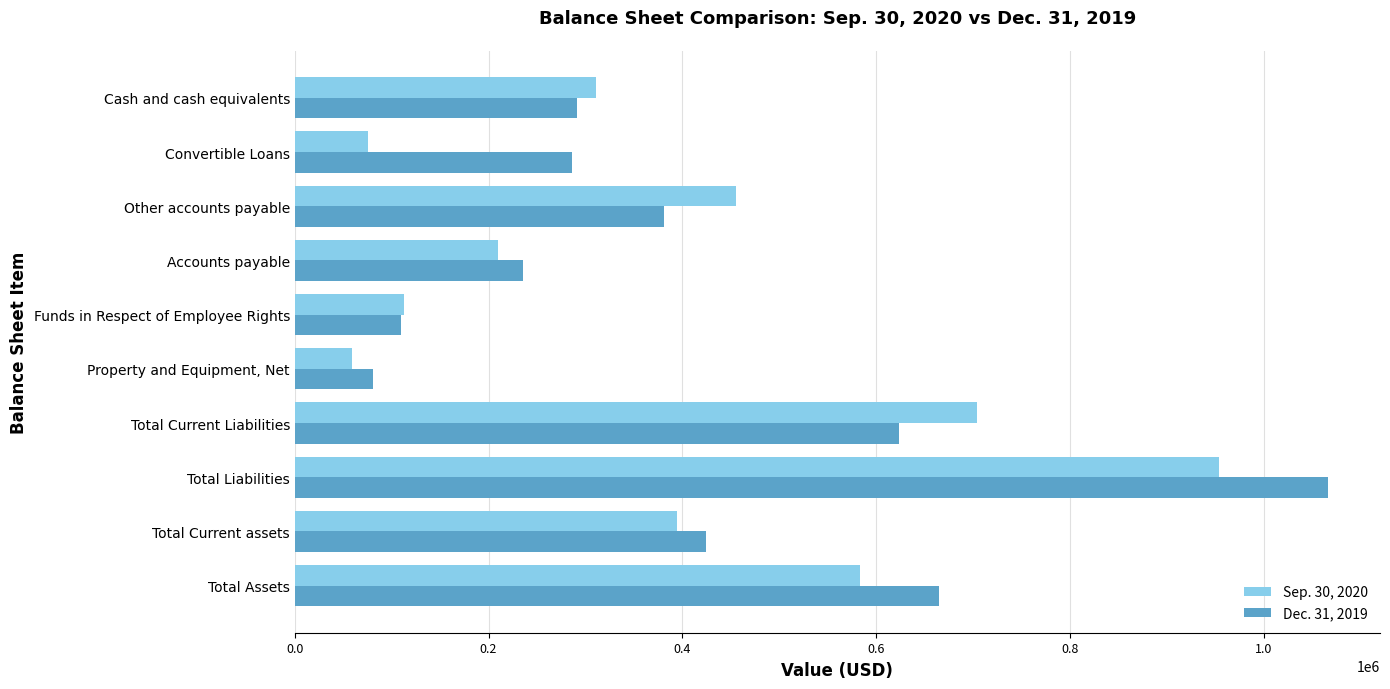

How many series are shown in this chart?

2